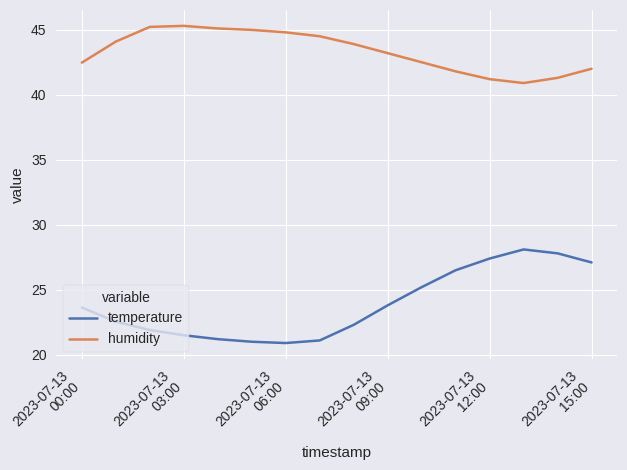

What is the difference between the second highest and second lowest values in the humidity series?

4.0